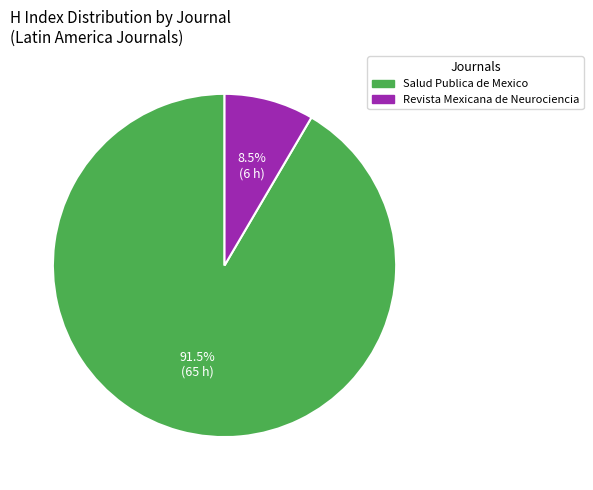

What is the total percentage of Revista Mexicana de Neurociencia and Salud Publica de Mexico?

100.0%